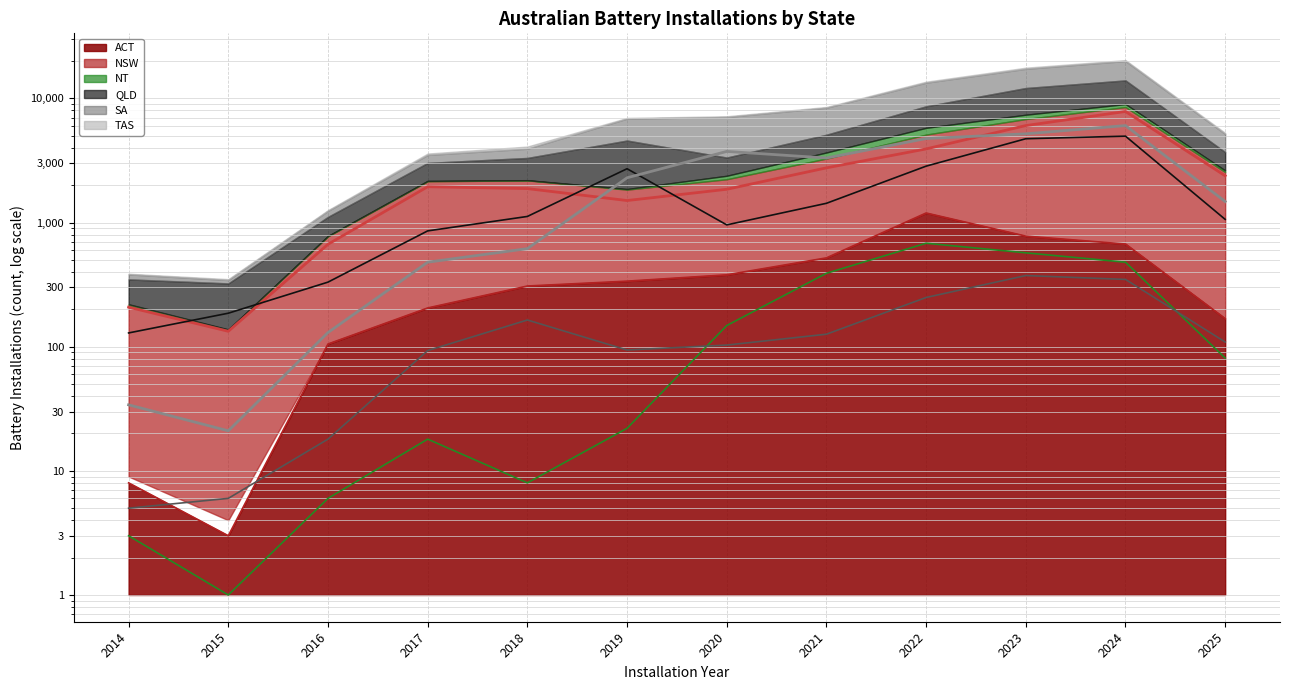

The value of QLD (line) at 2021 is 2310. True or false?

False